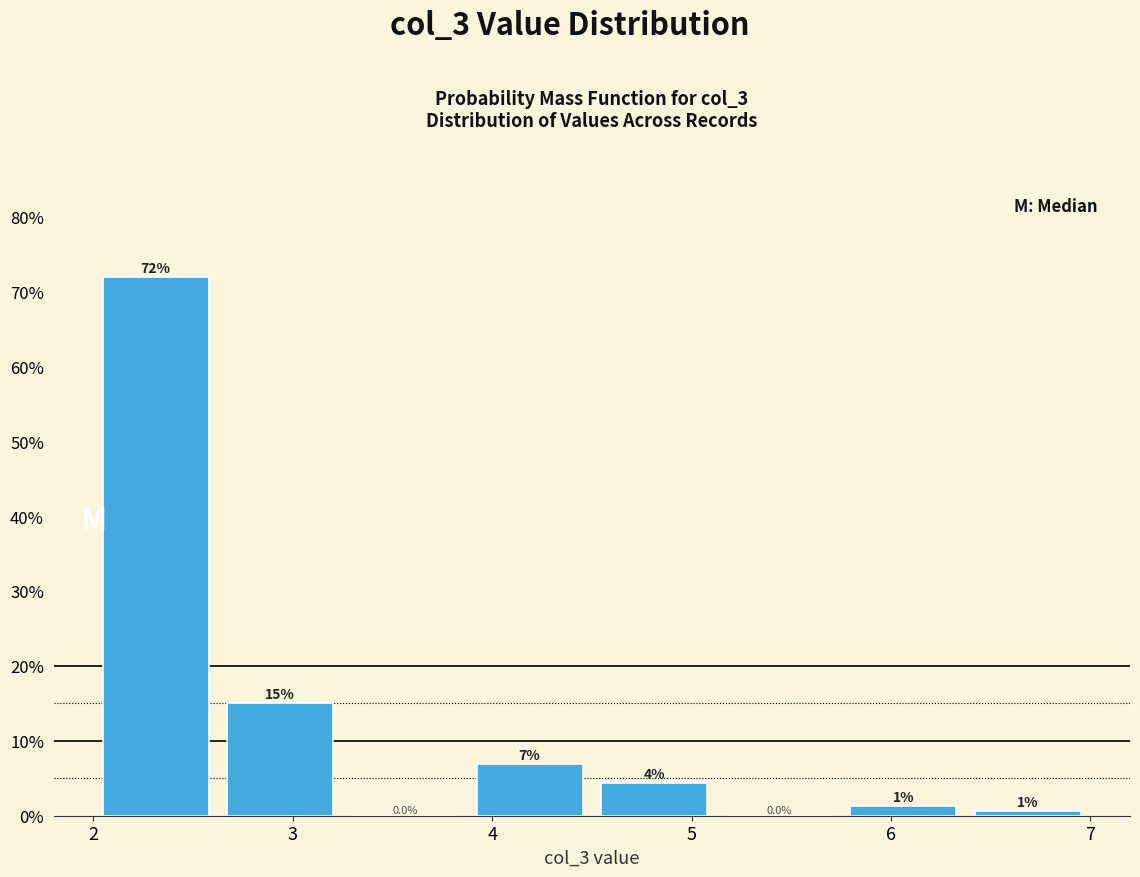

Which range on the x-axis has the tallest bar?

2.0 to 2.6